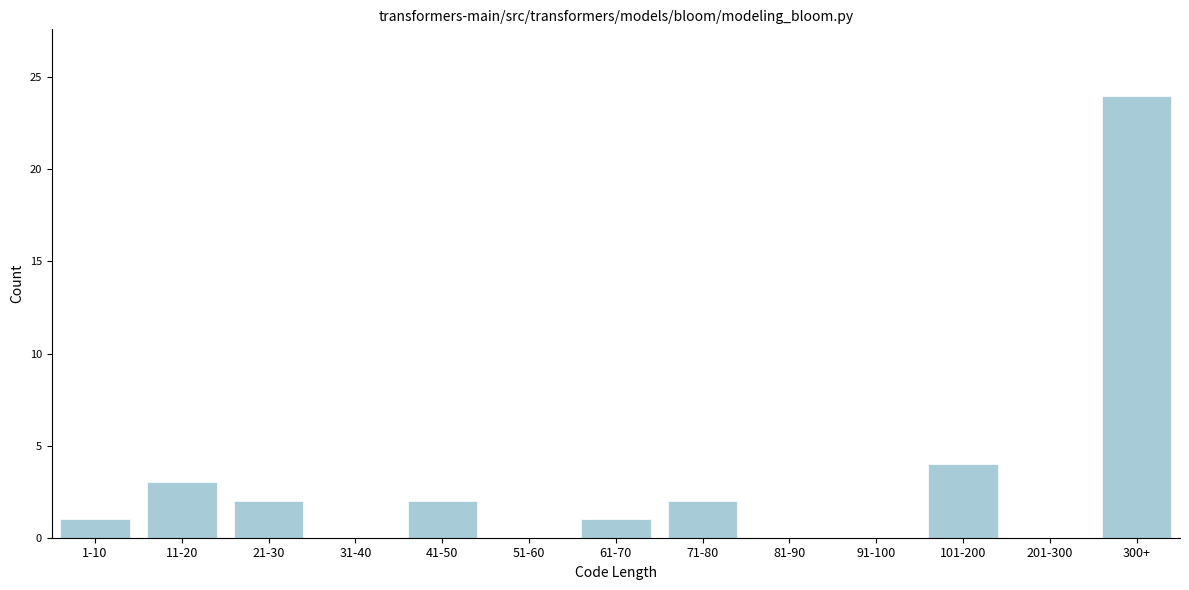

Reading left to right, what are all the values shown in this chart?

1-10=1	11-20=3	21-30=2	31-40=0	41-50=2	51-60=0	61-70=1	71-80=2	81-90=0	91-100=0	101-200=4	201-300=0	300+=24